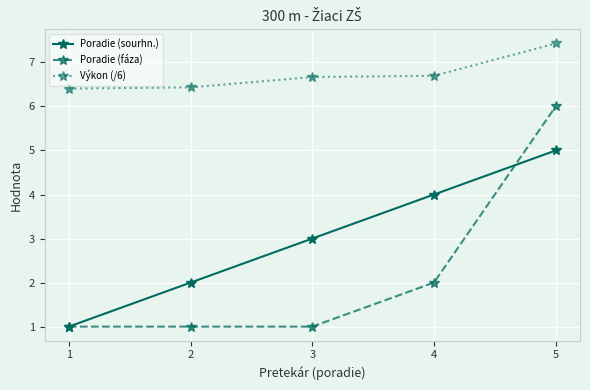

True or false: Výkon (/6) and Poradie (fáza) intersect in this chart.

False